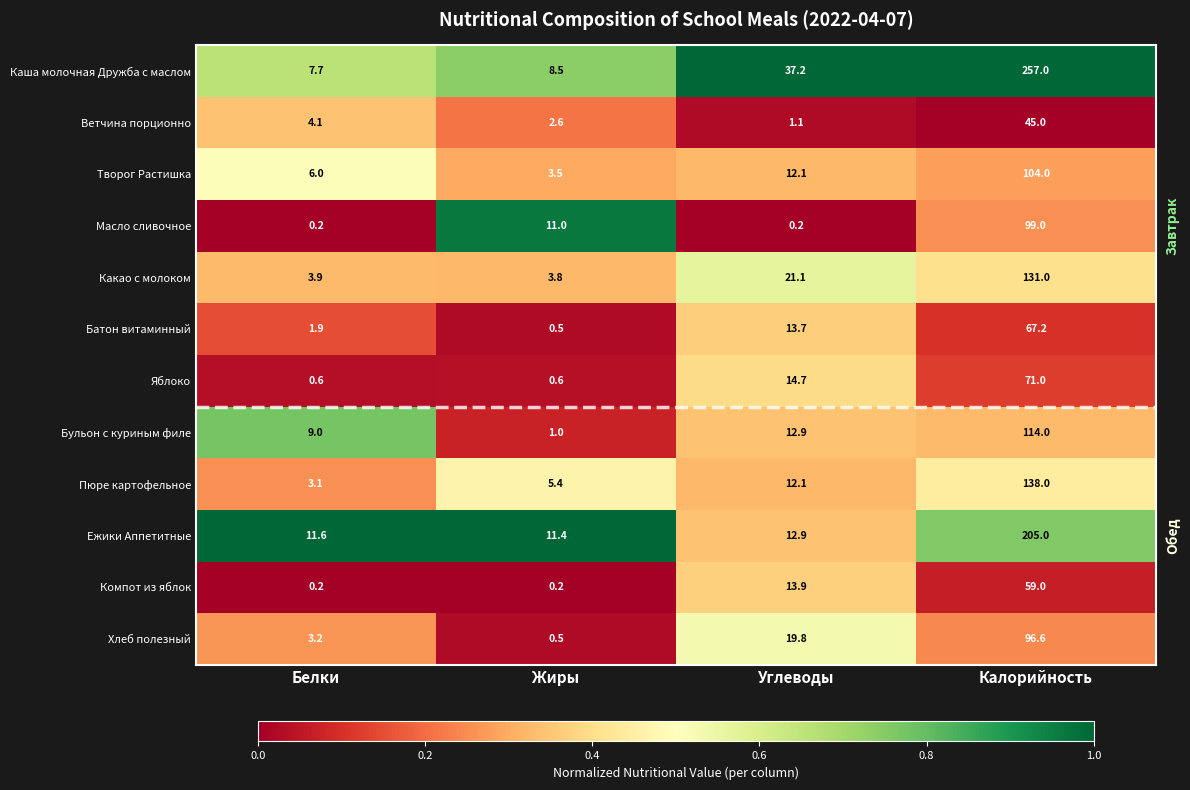

What is the difference between the maximum and minimum values in the Яблоко series?

70.4